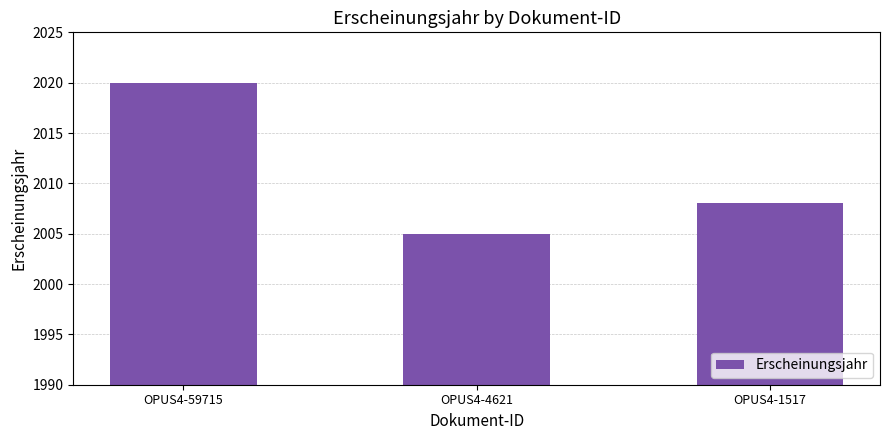

How many distinct data groups are displayed?

1